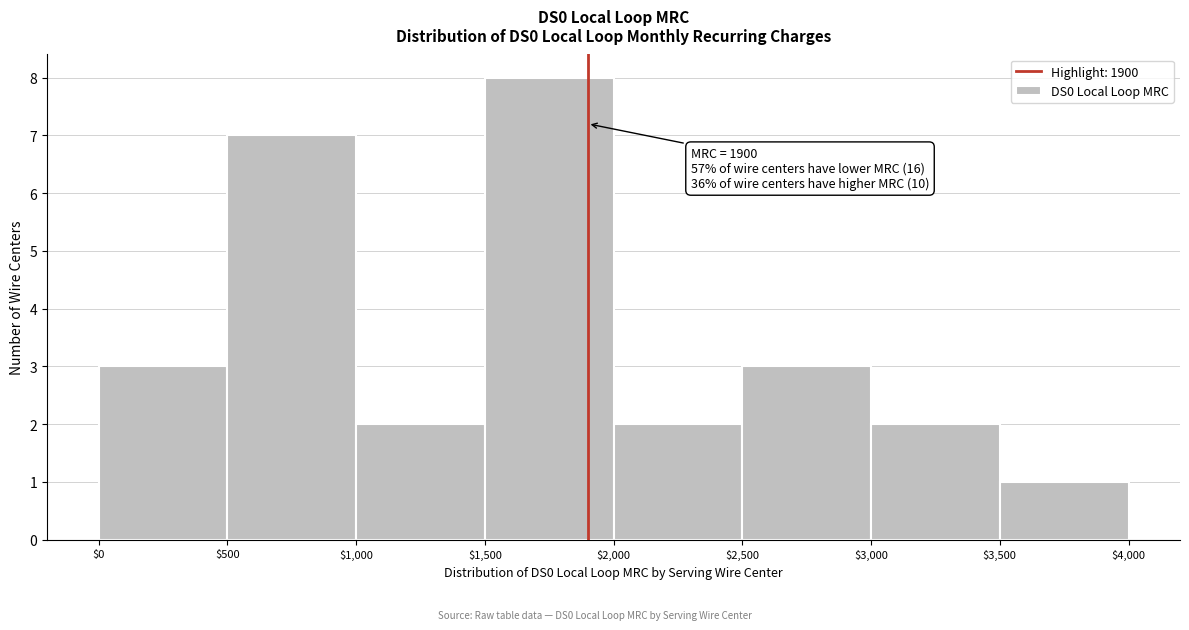

Over which range of the x-axis is the bar tallest?

$1,500 to $2,000